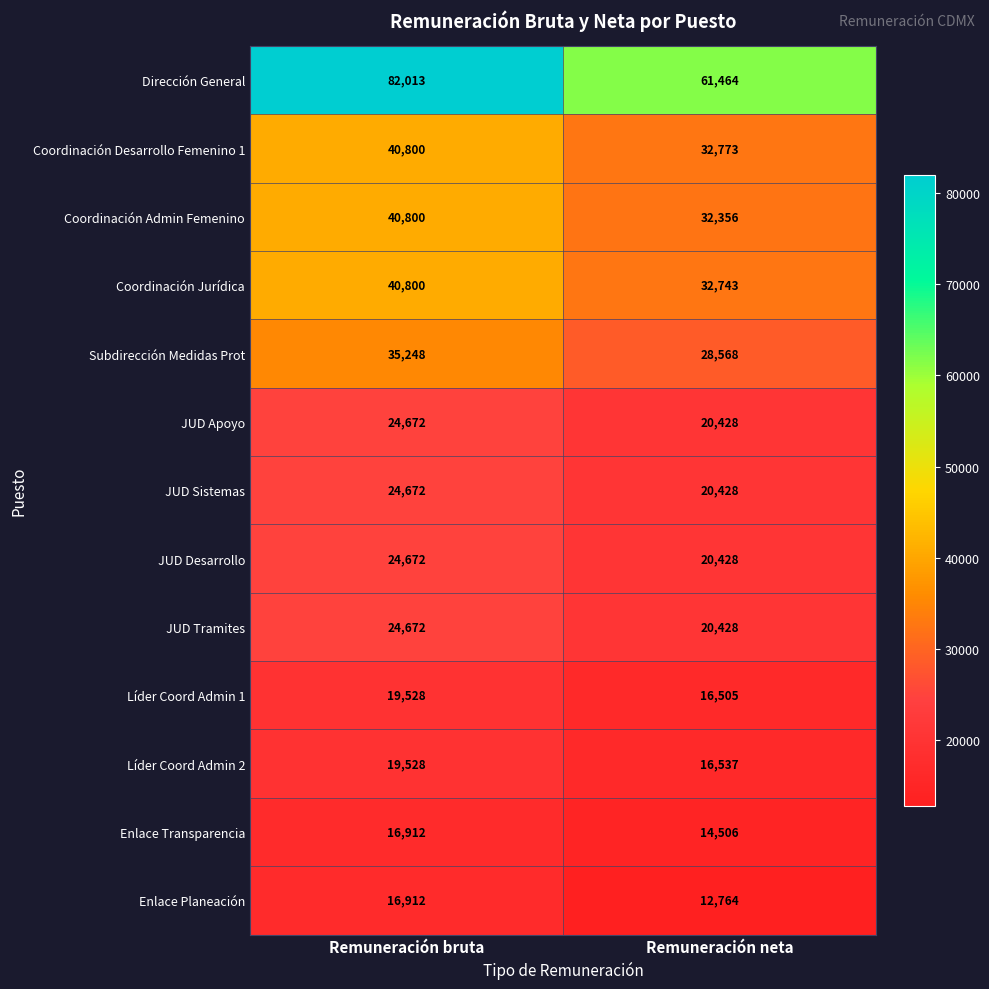

Is it true that Líder Coord Admin 2 equals 16537 at Remuneración neta?

True